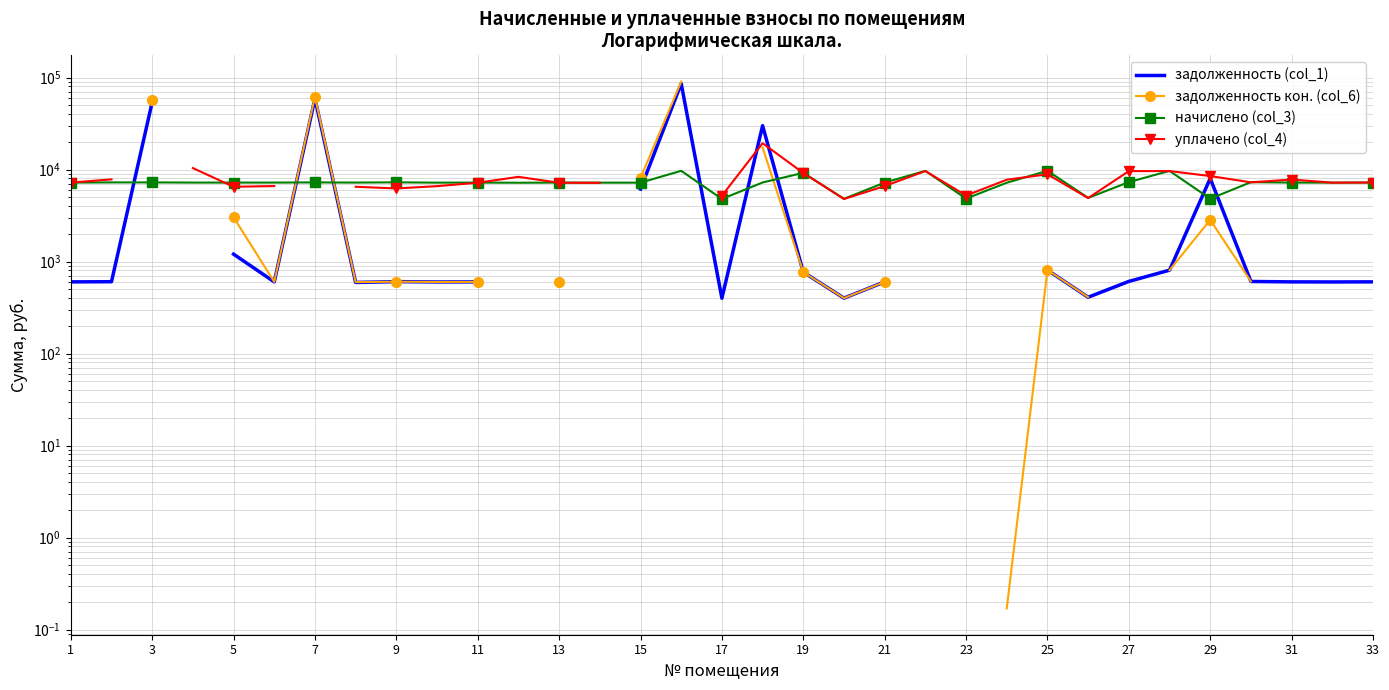

Which has a higher value, 24 or 27?

24